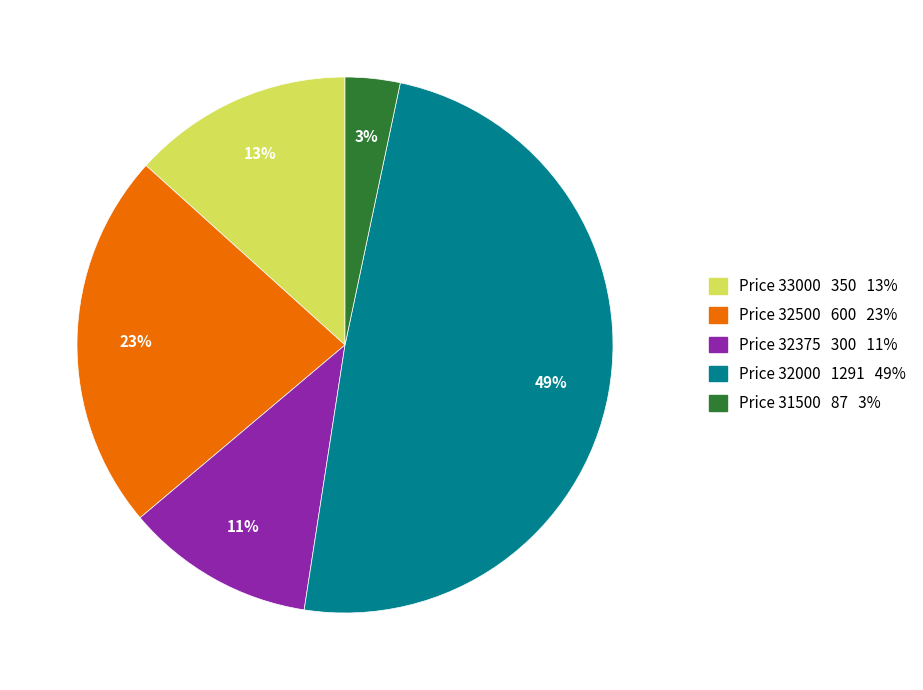

How many segments does this pie chart have?

5